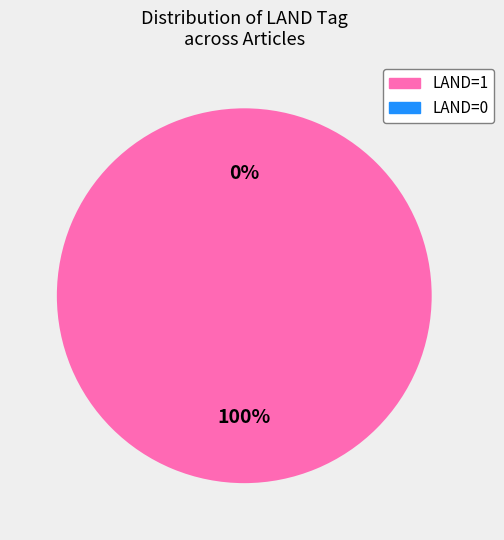

To the nearest percent, what is the average slice percentage?

50%